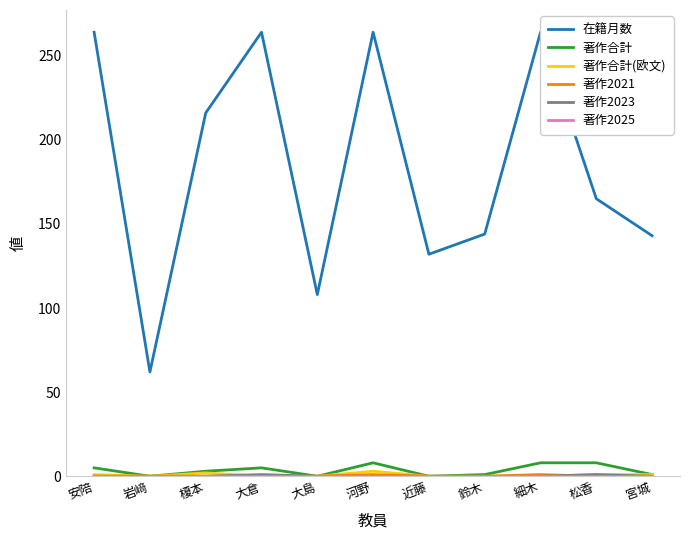

The 著作2023 series shows 1 at 大島. True or false?

False